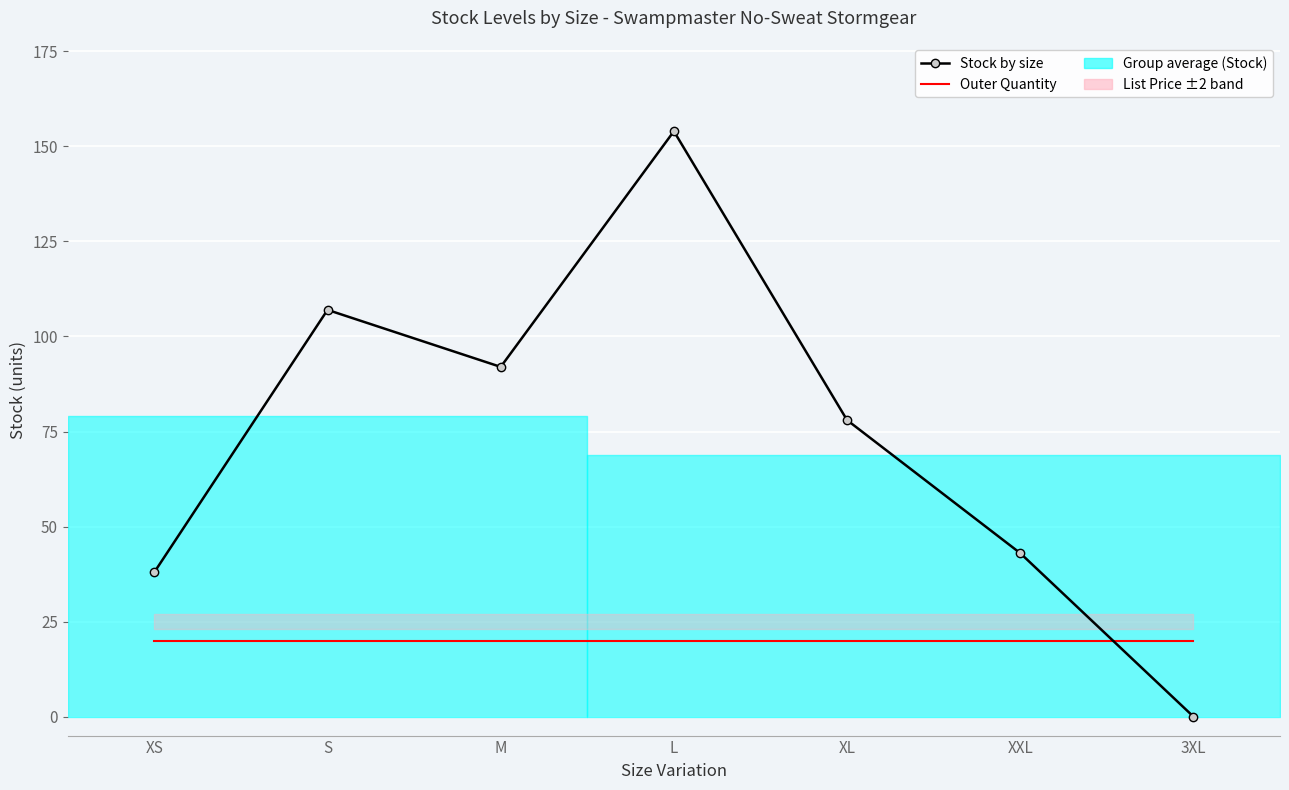

The Stock by size series shows 154 at L. True or false?

True